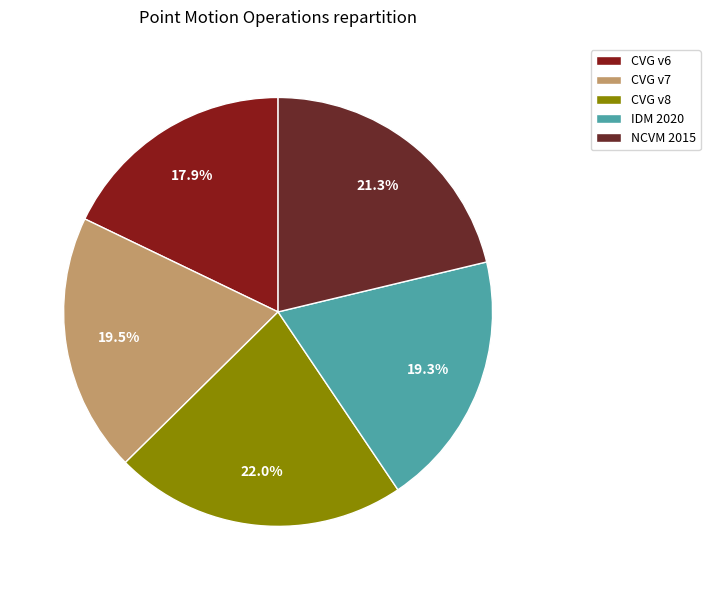

What percentage is NOT represented by NCVM 2015?

78.7%